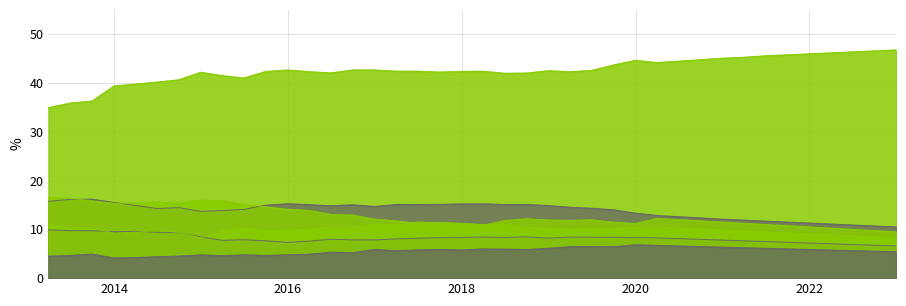

At how many categories does at least one series exceed 46?

4